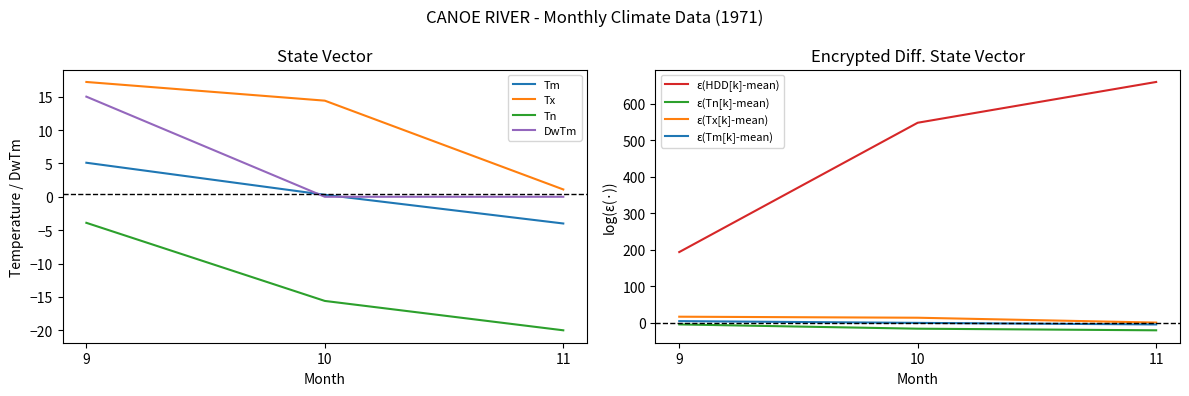

What is the average value of the HDD series?

467.0